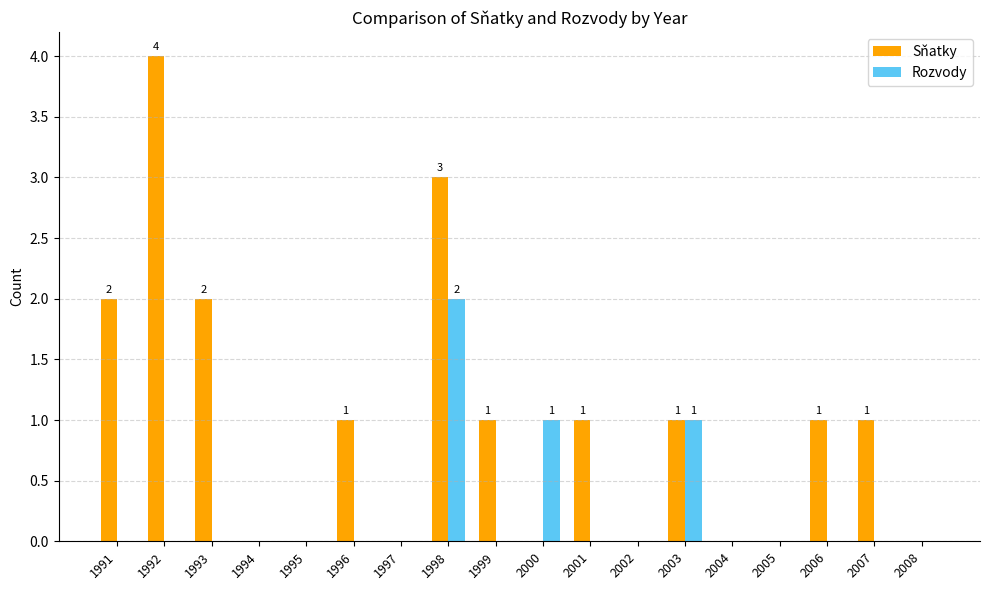

Between 1996 and 2008, which series saw the biggest shift?

Sňatky